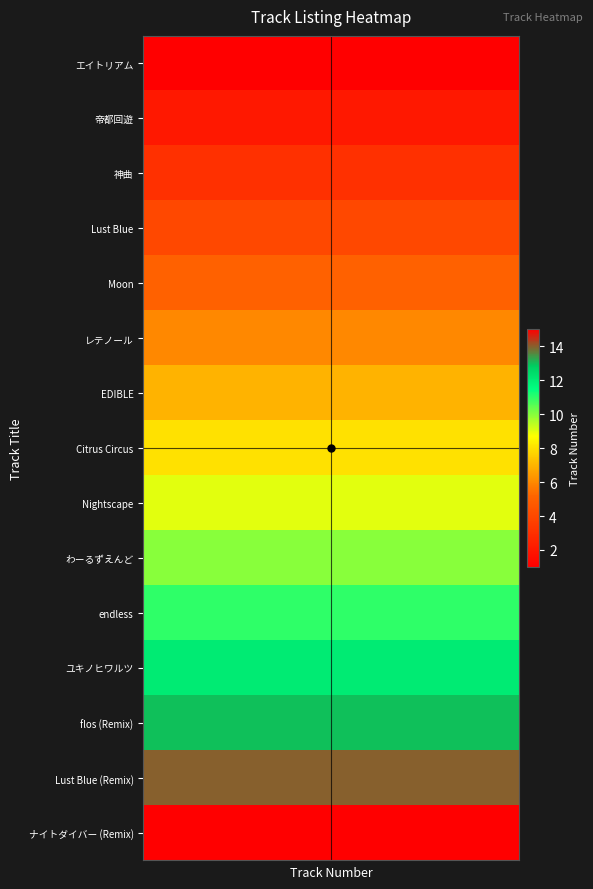

At how many categories does at least one series exceed 12?

30